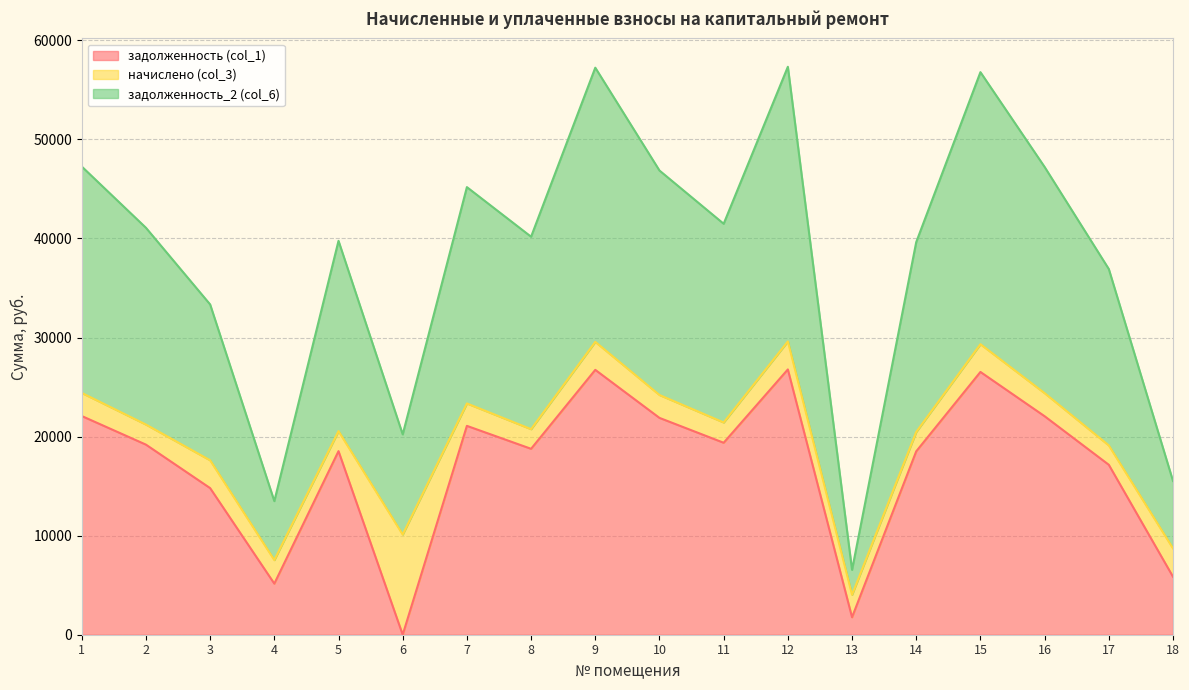

What is the total value across all series at 9?

57241.5